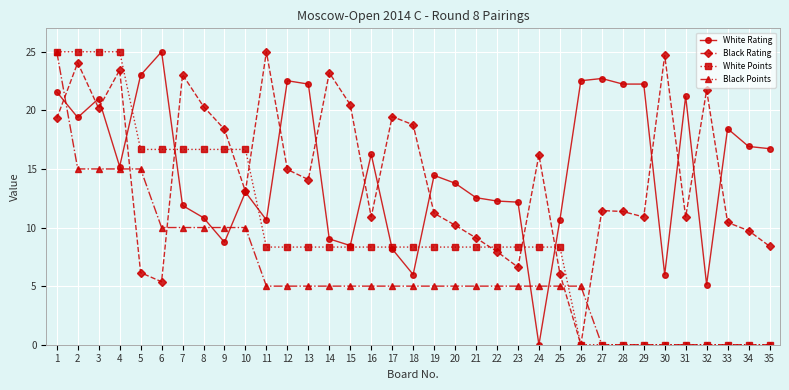

Where does the White Points series first go above 8?

1